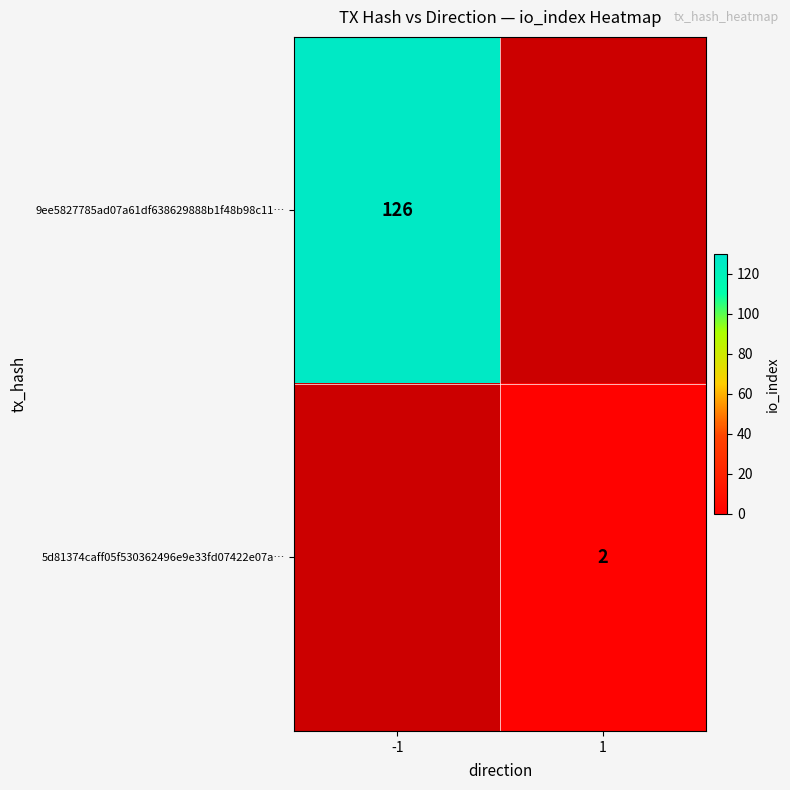

How many data points does each series have?

2